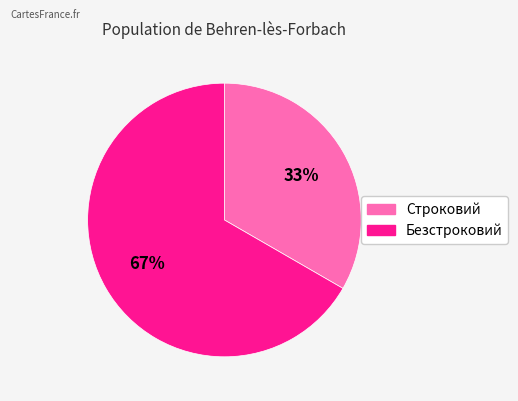

True or false: Безстроковий accounts for 67% of the total.

True